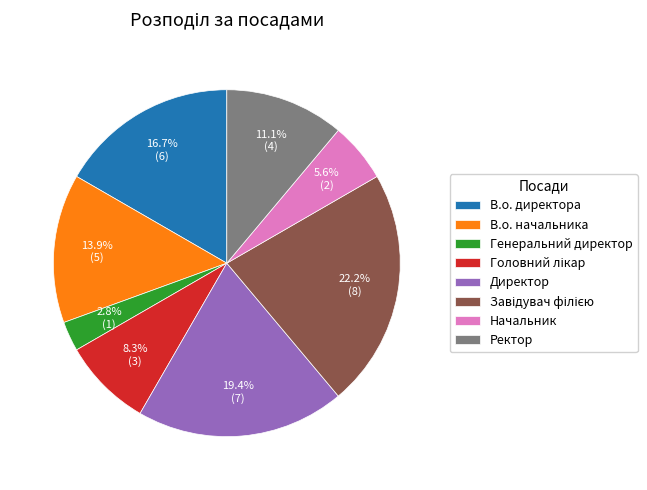

What is the total percentage of Ректор and Генеральний директор?

13.9%